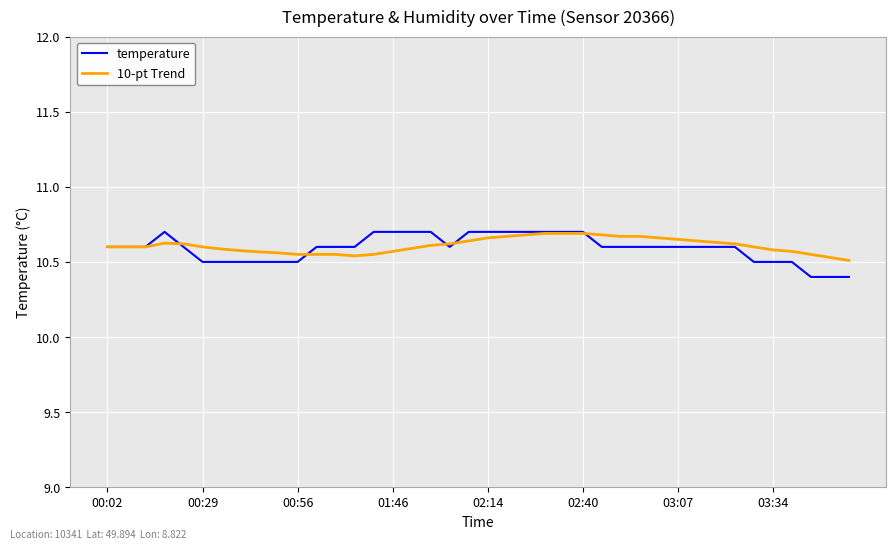

What is the minimum value shown in the chart?

10.4